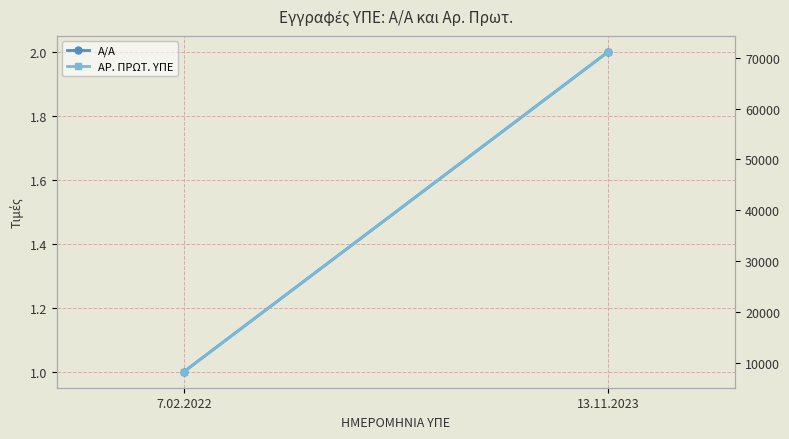

Between 7.02.2022 and 13.11.2023, which series saw the biggest shift?

ΑΡ. ΠΡΩΤ. ΥΠΕ